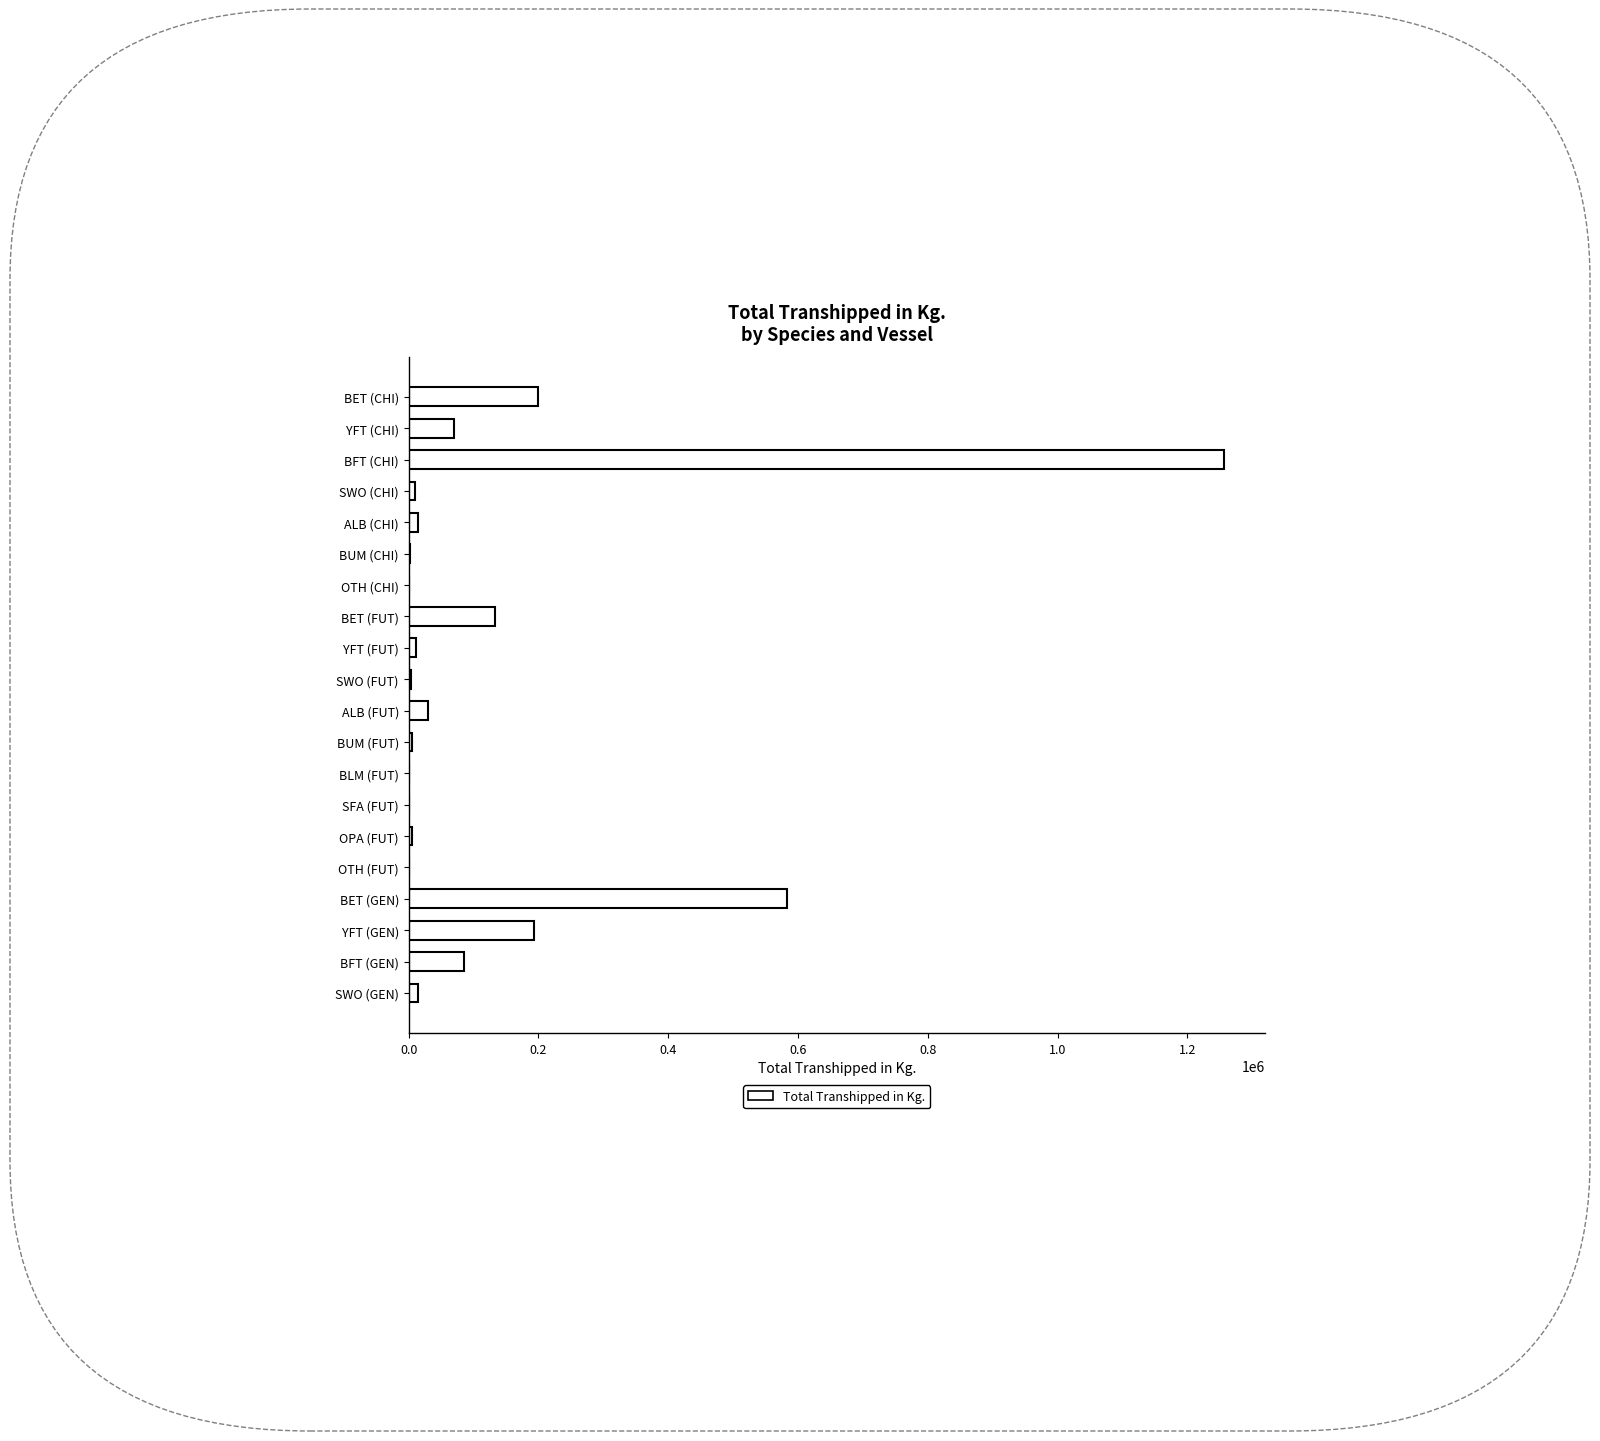

What is the approximate value at BET (FUT)?

133123